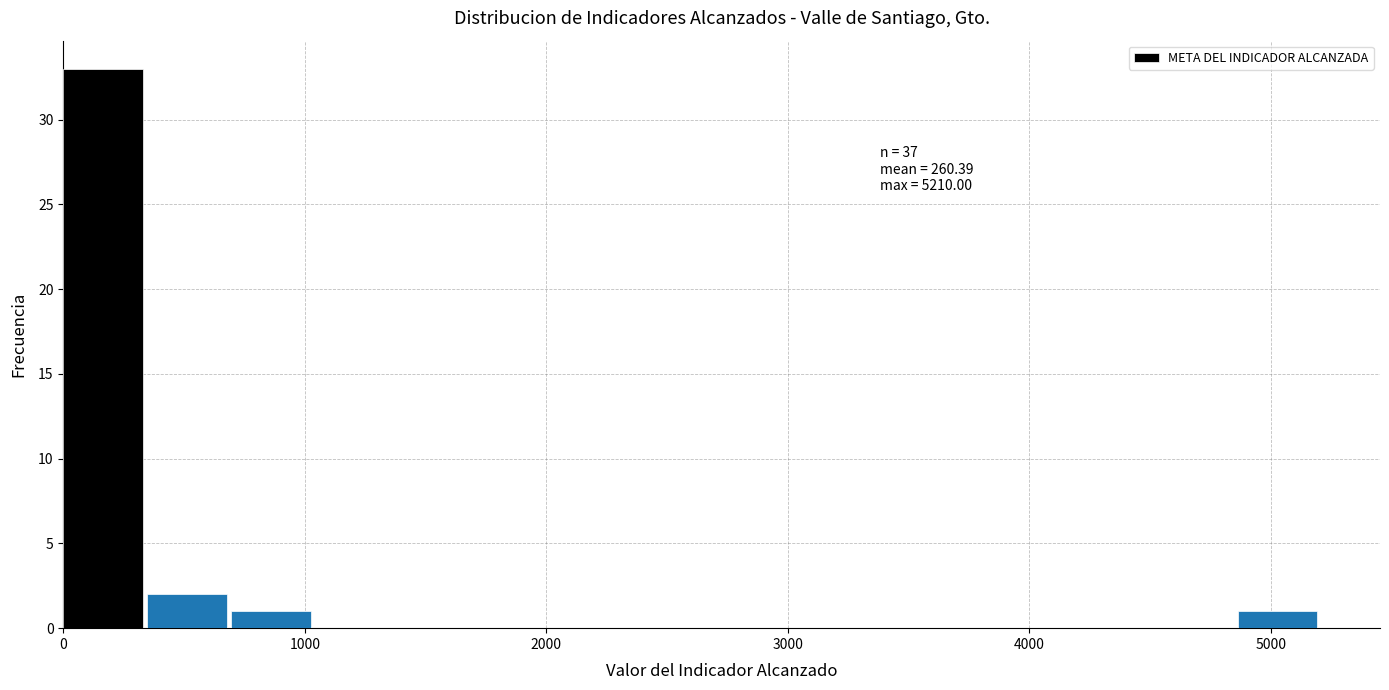

Read against the x-axis, roughly where is the centre of the tallest bar?

200